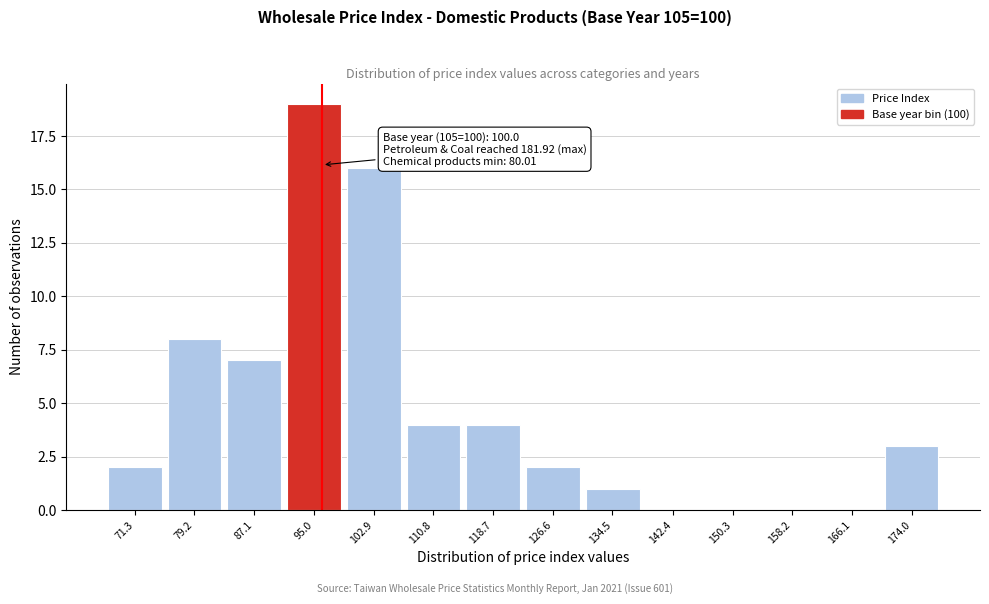

Reading right to left, list all the values displayed in this chart.

174.0=3	166.1=0	158.2=0	150.3=0	142.4=0	134.5=1	126.6=2	118.7=4	110.8=4	102.9=16	95.0=19	87.1=7	79.2=8	71.3=2